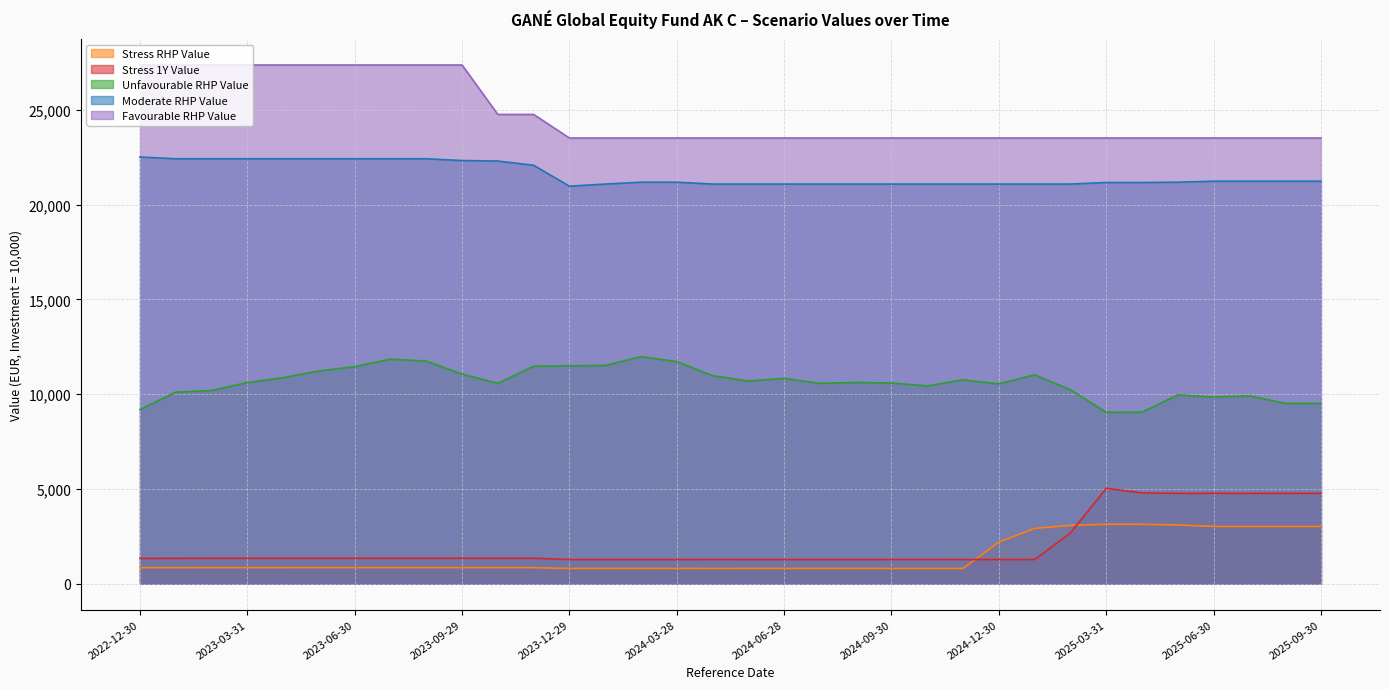

What is the minimum value shown in the chart?

804.1